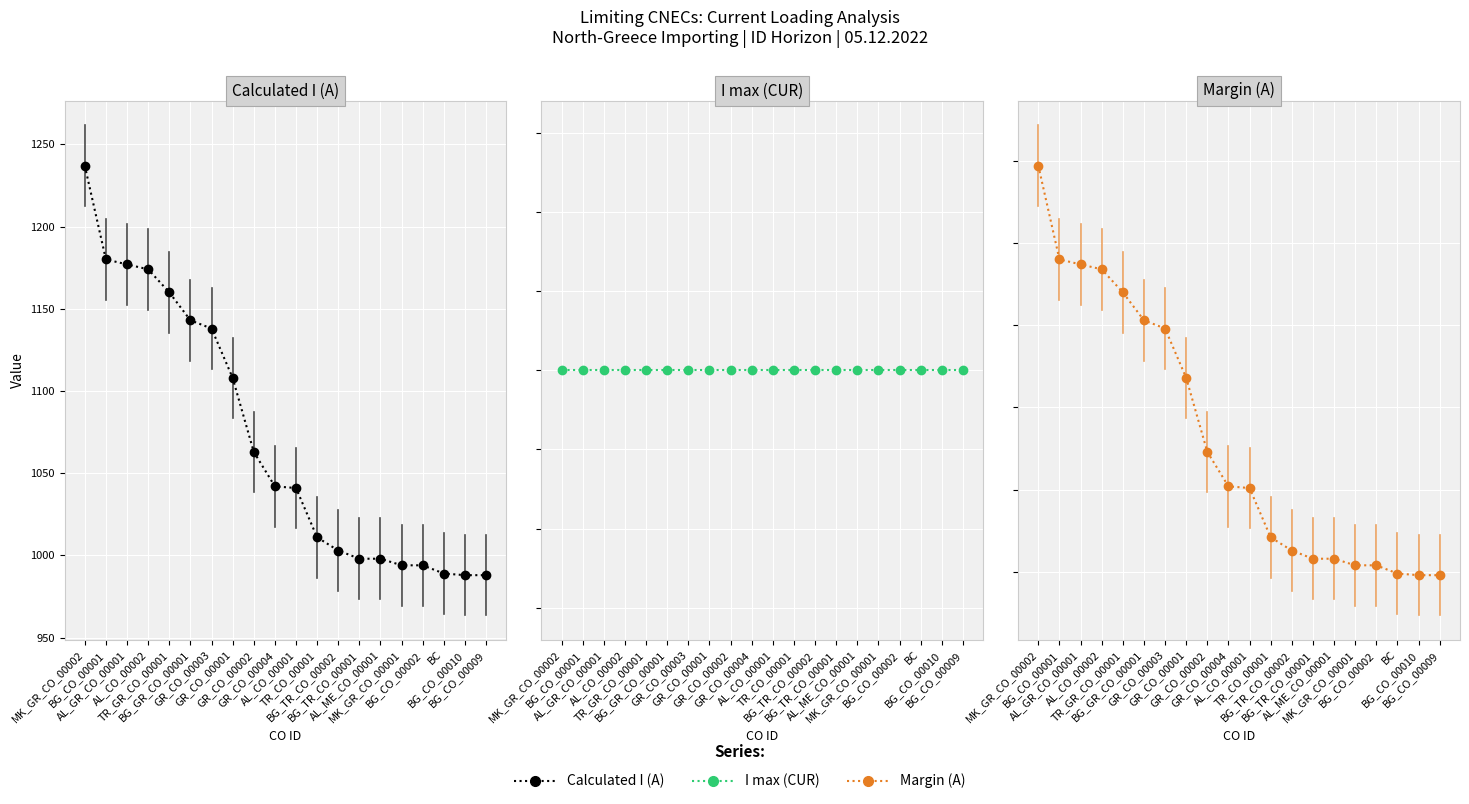

What position from the right is BG_GR_CO_00001?

15